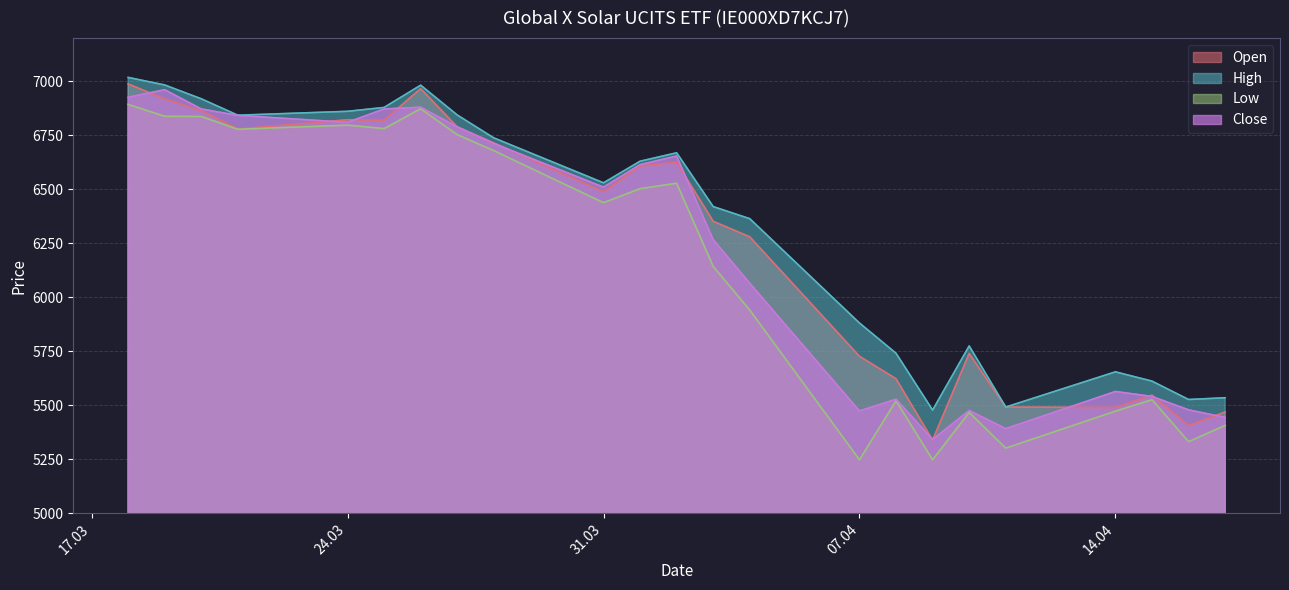

What is the greatest value displayed?

7018